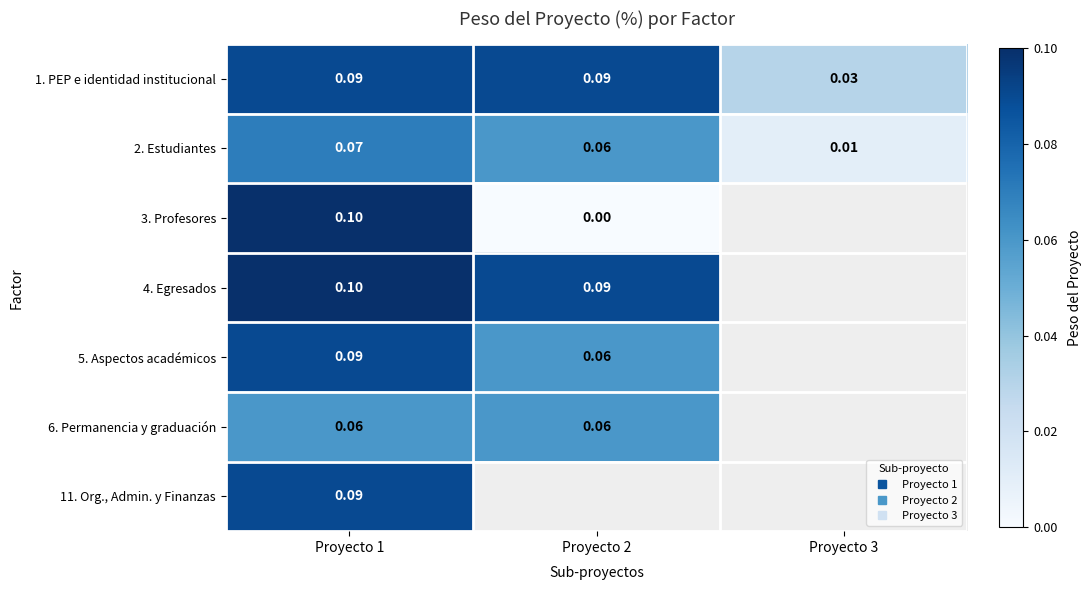

At Proyecto 2, list the series in order from smallest to largest.

3. Profesores, 2. Estudiantes, 5. Aspectos académicos, 6. Permanencia y graduación, 1. PEP e identidad institucional, 4. Egresados, 11. Org., Admin. y Finanzas